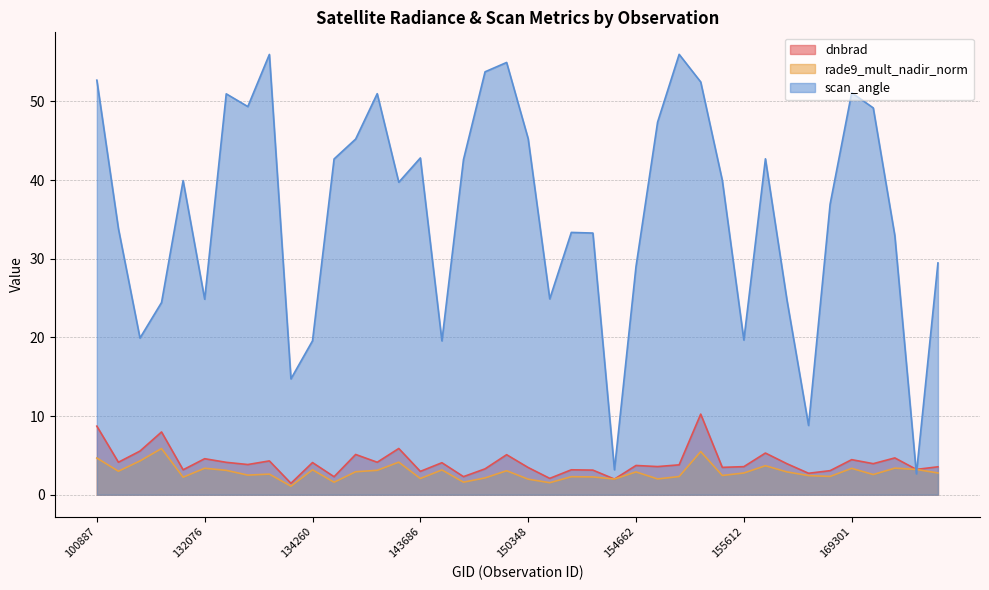

Which series has the largest total across all categories?

scan_angle